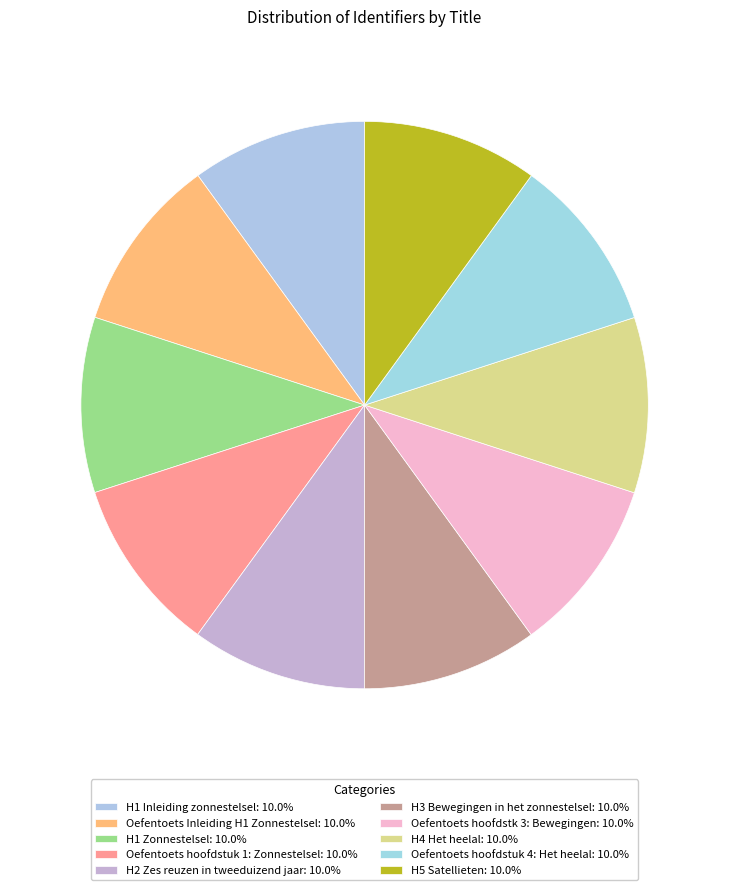

How many segments does this pie chart have?

10